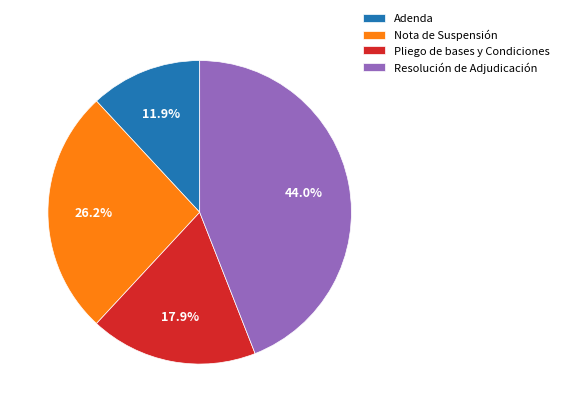

How many slices are in this pie chart?

4